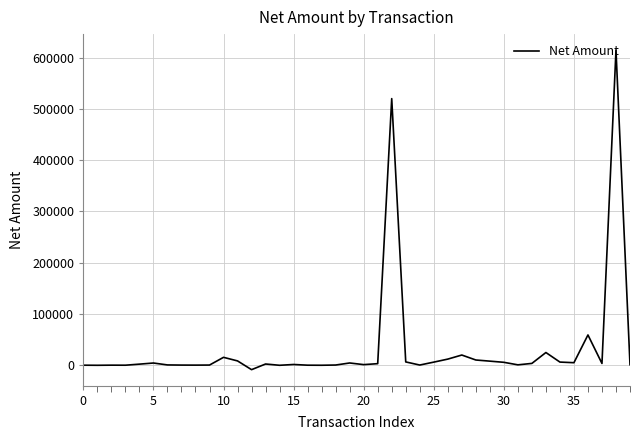

What is the difference between the maximum and minimum values?

623139.9